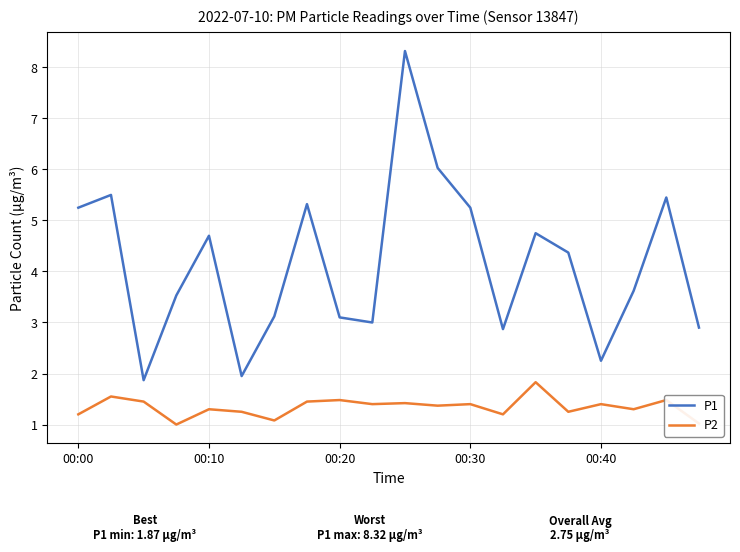

What is the difference between the maximum and minimum values in the P2 series?

0.8